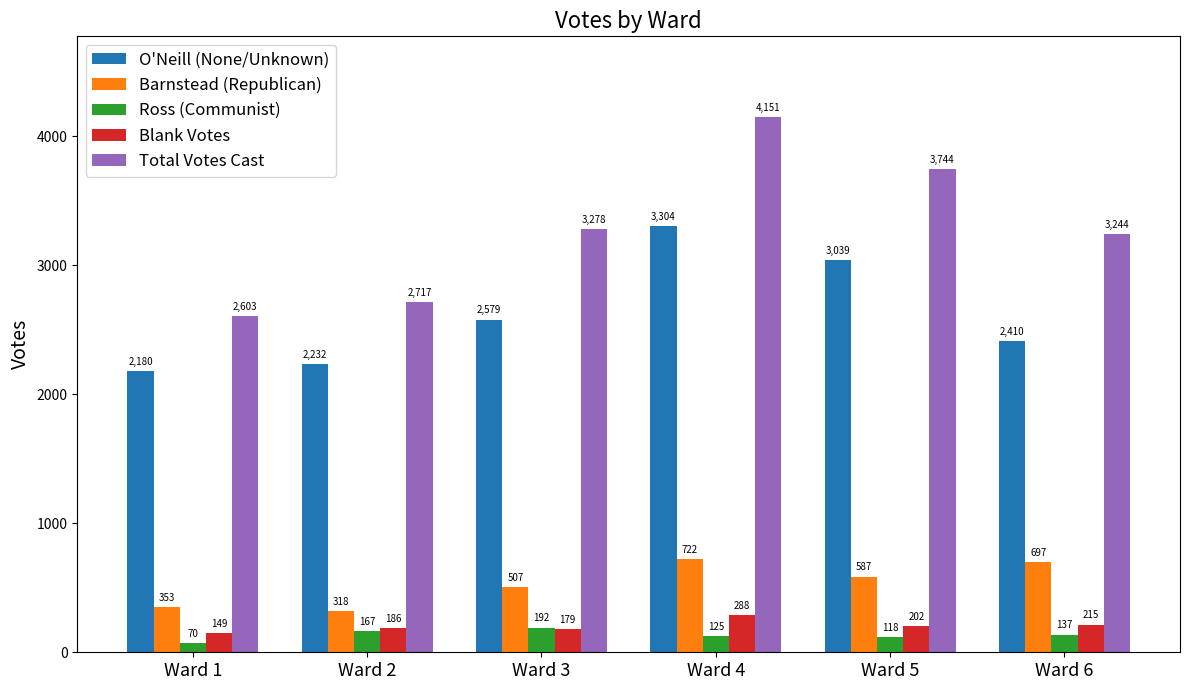

Is the value of Blank Votes at Ward 1 greater than the value of O'Neill (None/Unknown) at Ward 3?

No